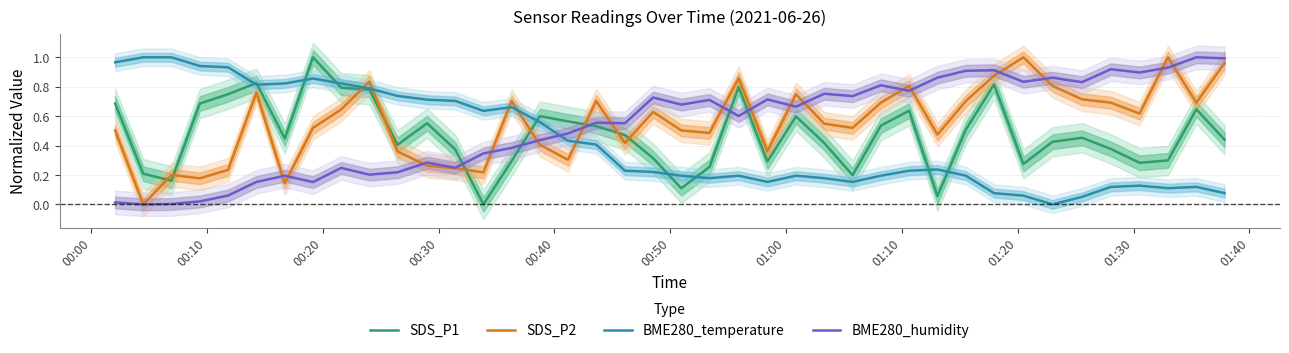

True or false: SDS_P2 and BME280_temperature intersect in this chart.

True